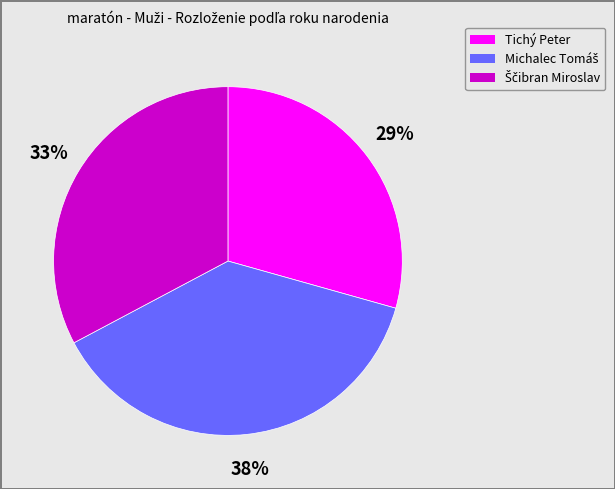

To the nearest percent, what is the difference between the largest and smallest slice percentages?

9%